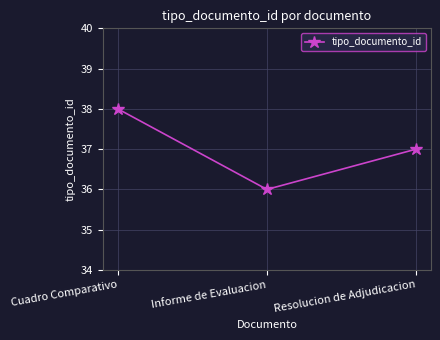

List the labels in order of value, smallest first.

Informe de Evaluacion, Resolucion de Adjudicacion, Cuadro Comparativo